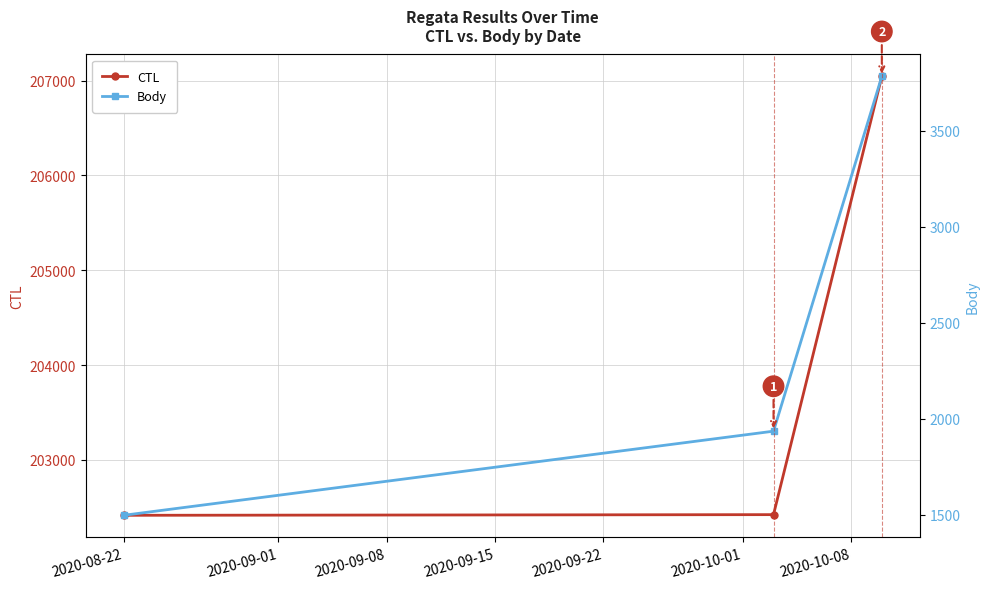

Reading left to right, what are all the values shown in this chart?

CTL: 202416	202423	207043
Body: 1497	1935	3782